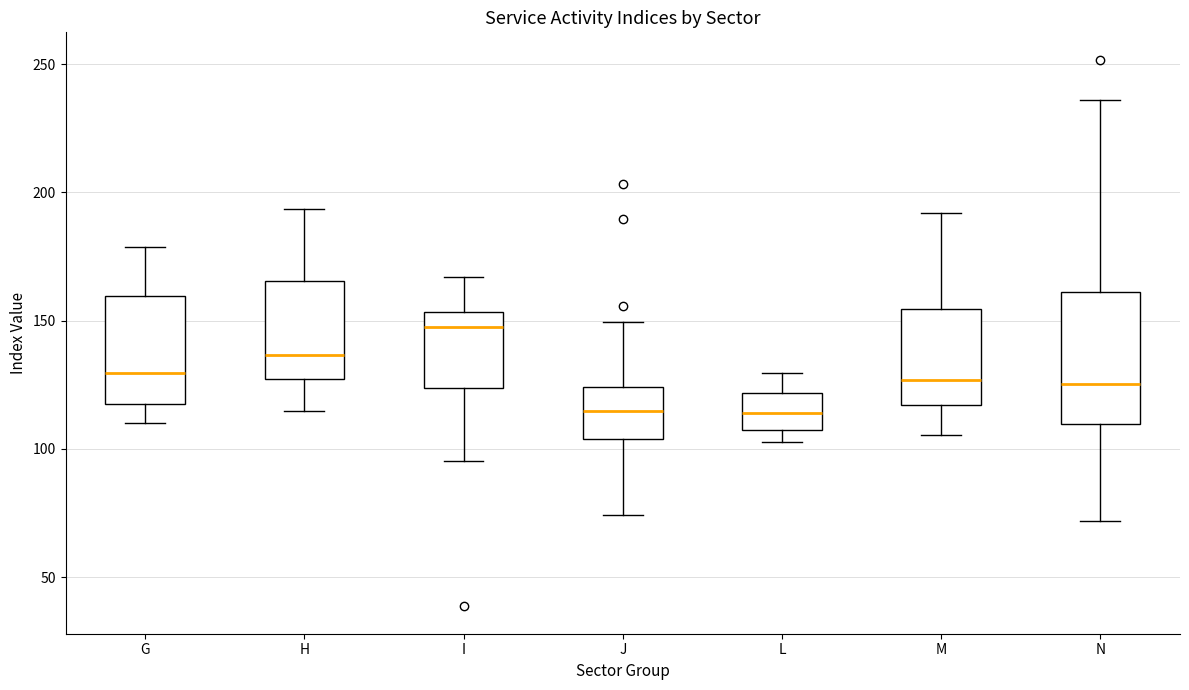

Which box is the tallest, from its lower edge to its upper edge?

N